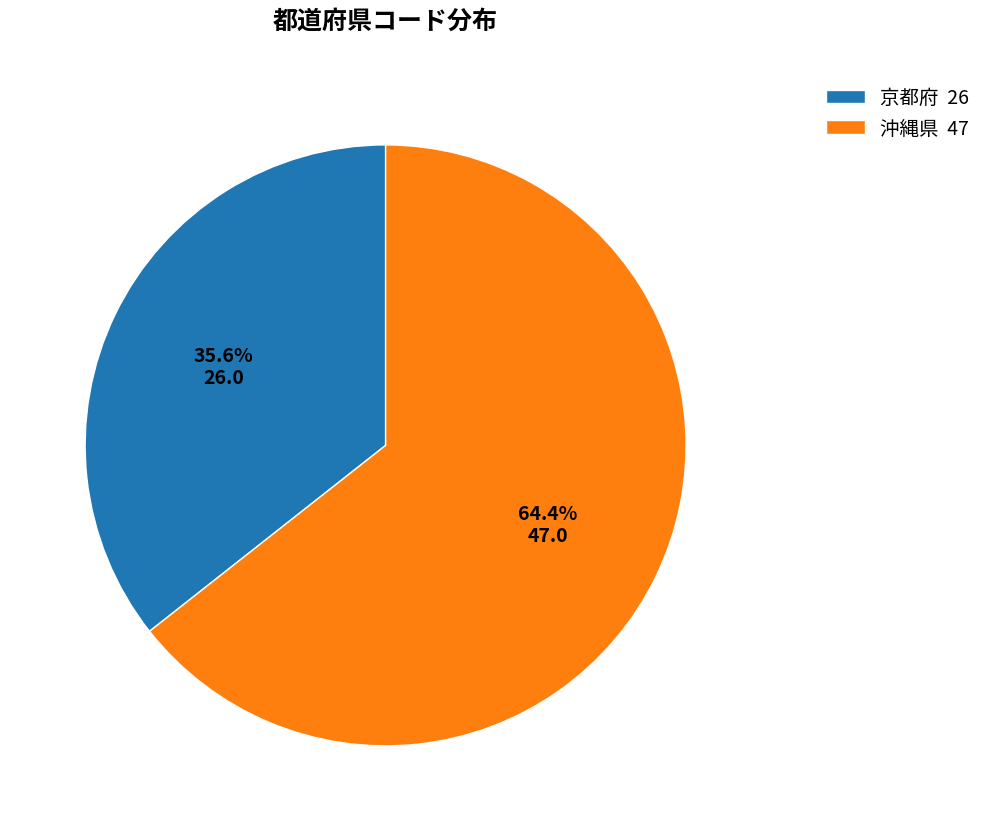

Does 沖縄県 represent more than half of the total?

Yes